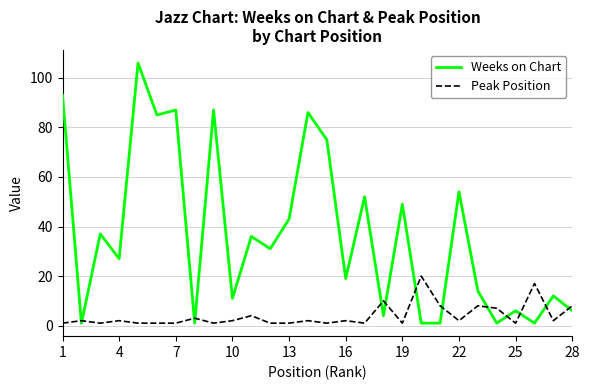

Rank the series by their maximum value, from highest to lowest.

Weeks on Chart, Peak Position